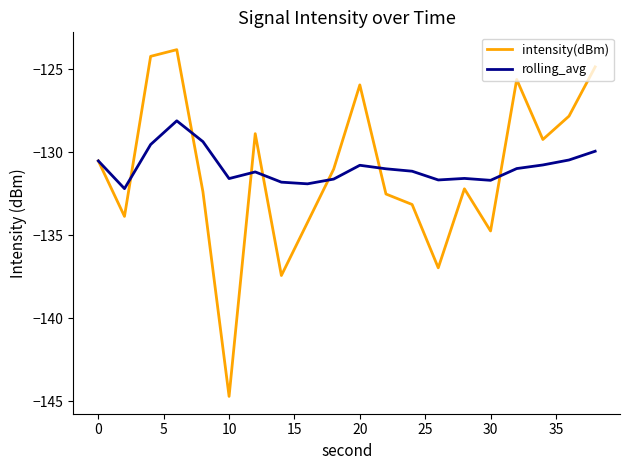

Which series has the largest range (max minus min)?

intensity(dBm)